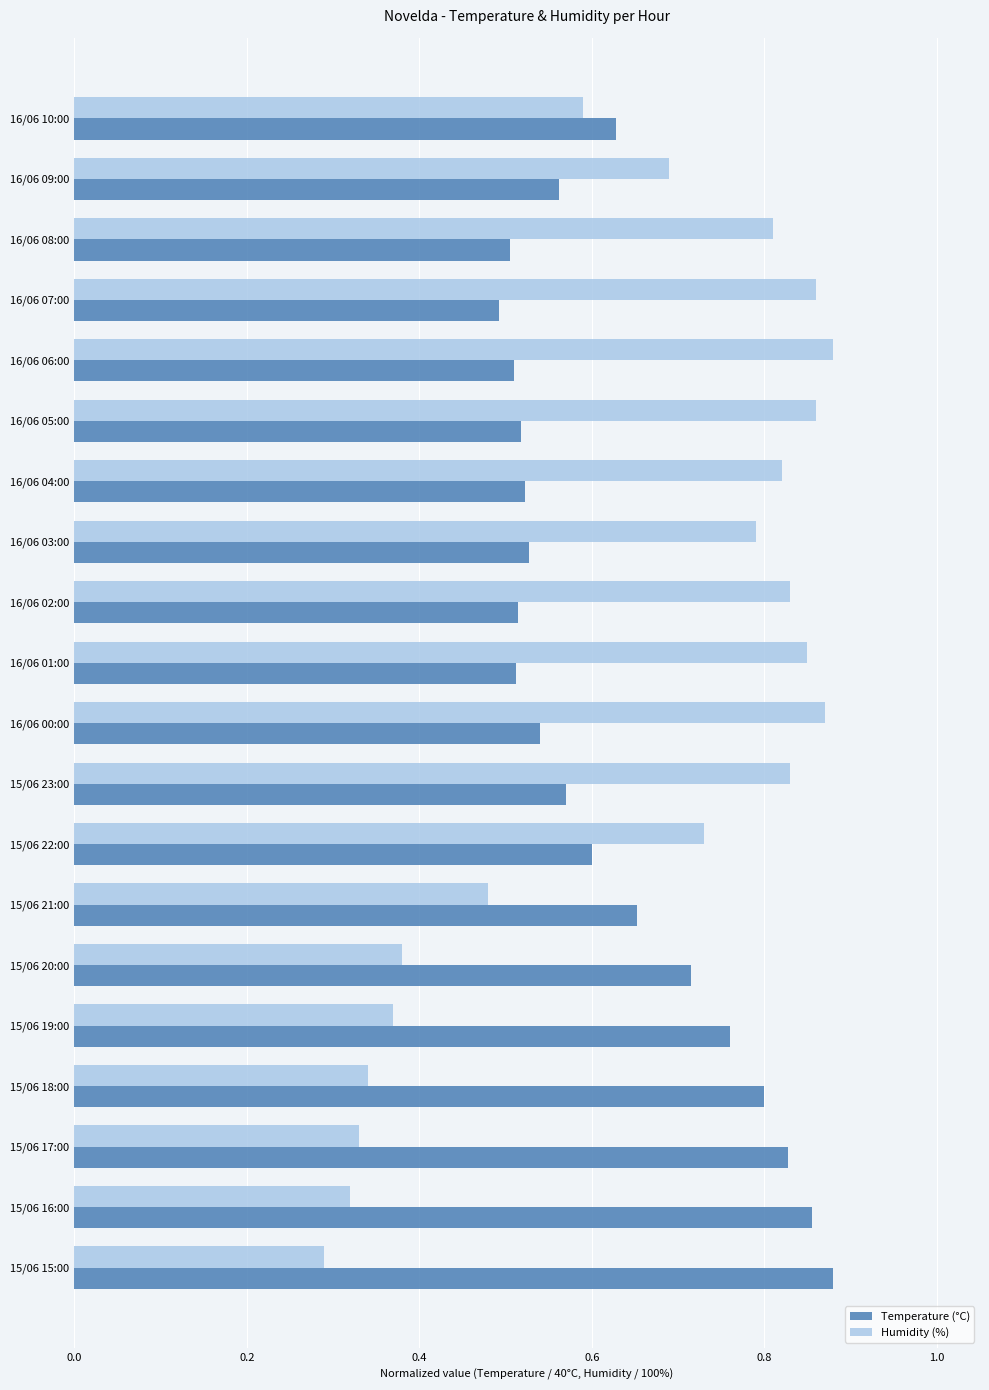

Which series has the widest spread of values?

Humidity (%)